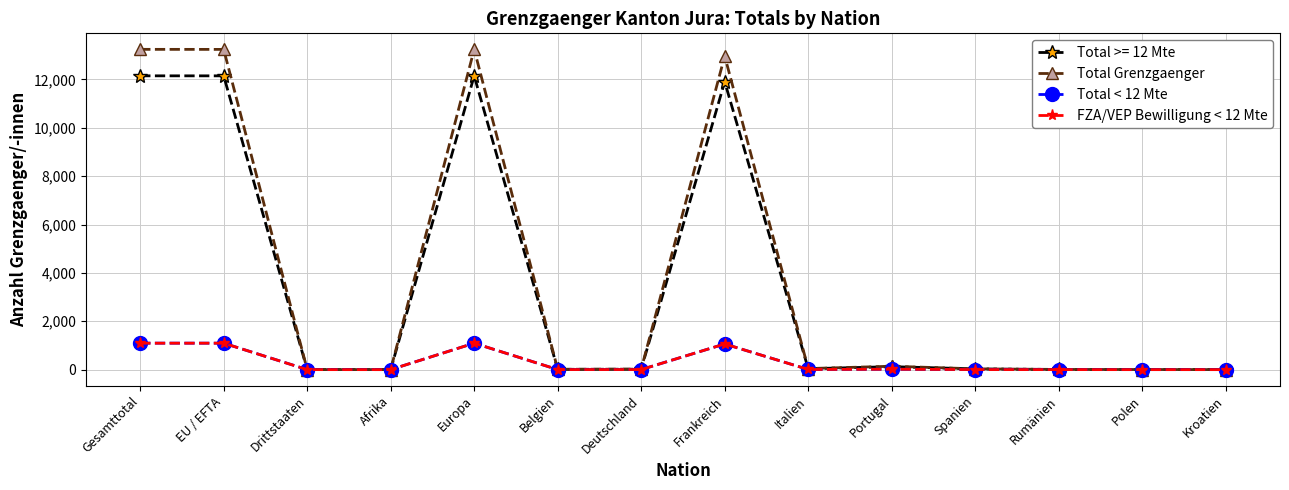

The value of Total < 12 Mte at Spanien is 2. True or false?

True